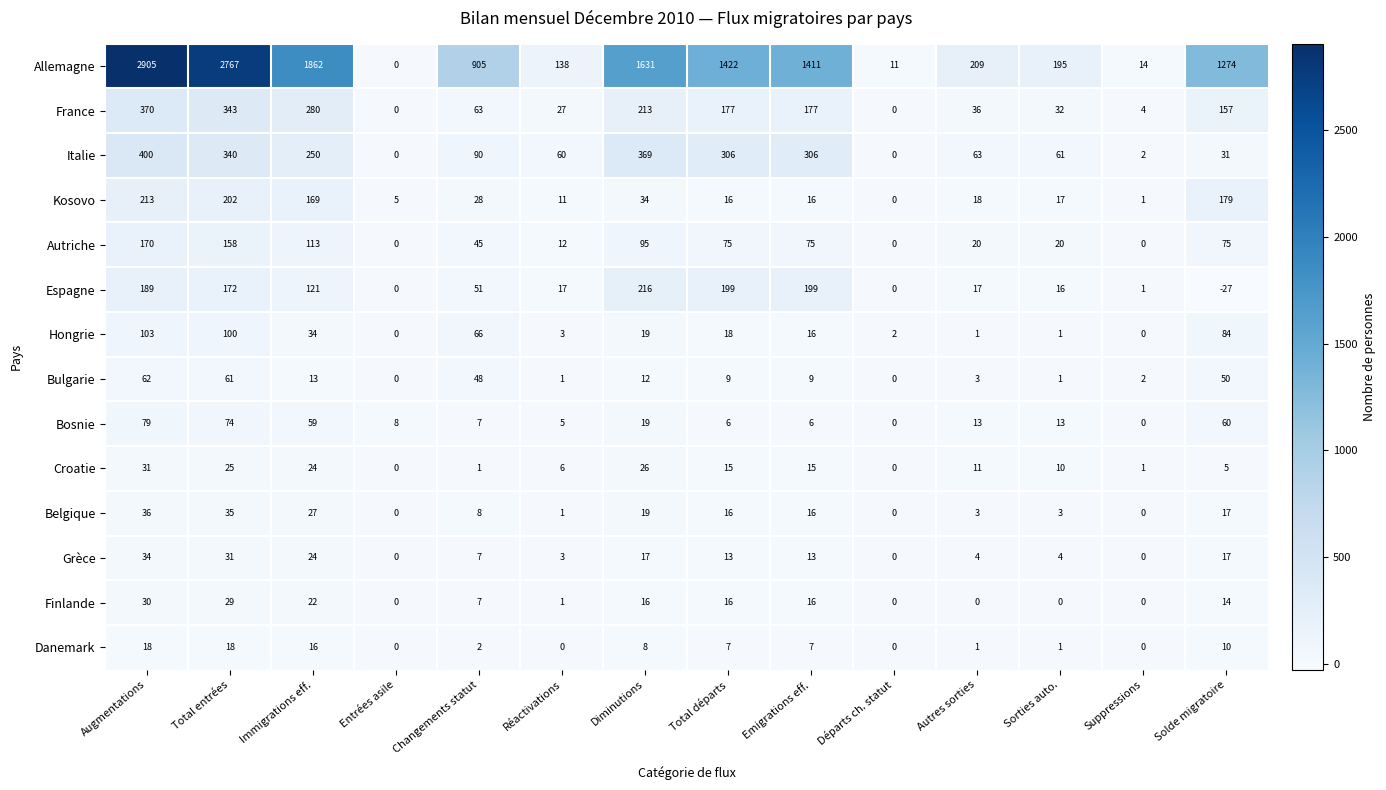

At which label does Grèce first exceed 13?

Augmentations